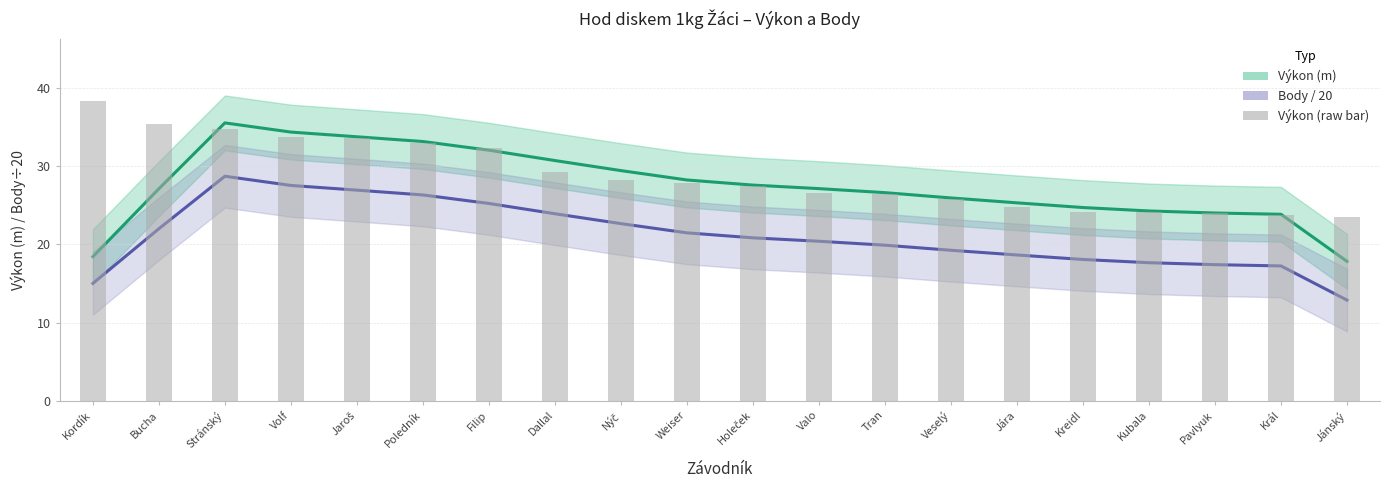

How many categories are shown in the chart?

20